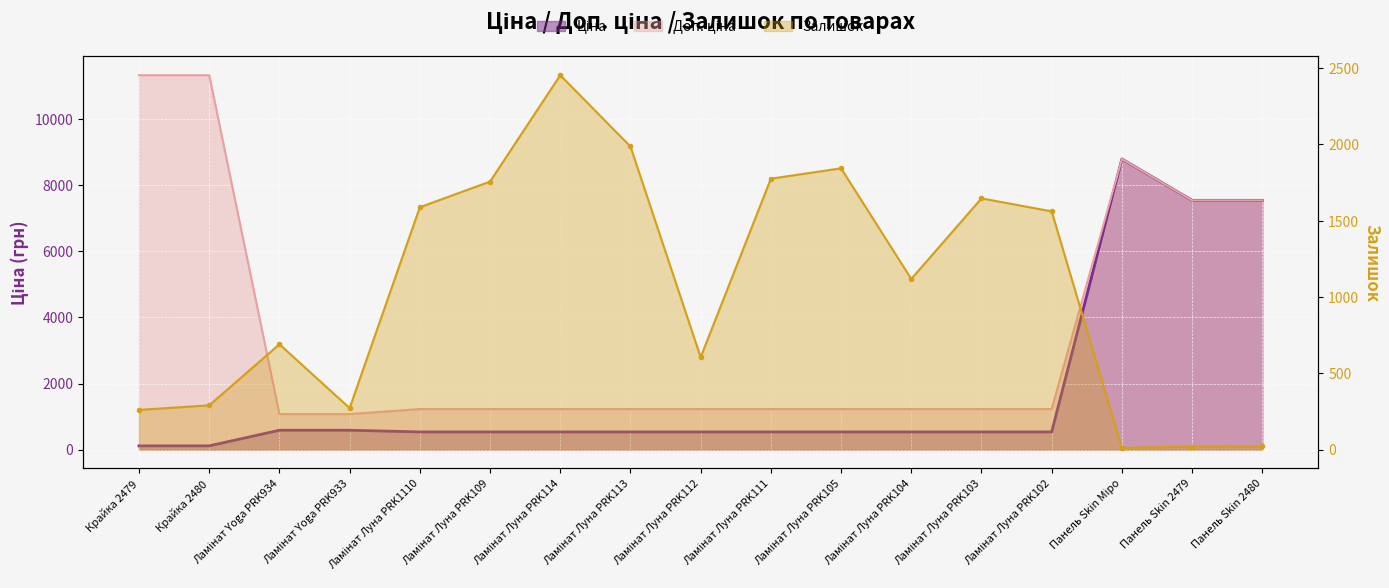

What is the difference between the maximum and second lowest values in the Доп. ціна series?

10259.5